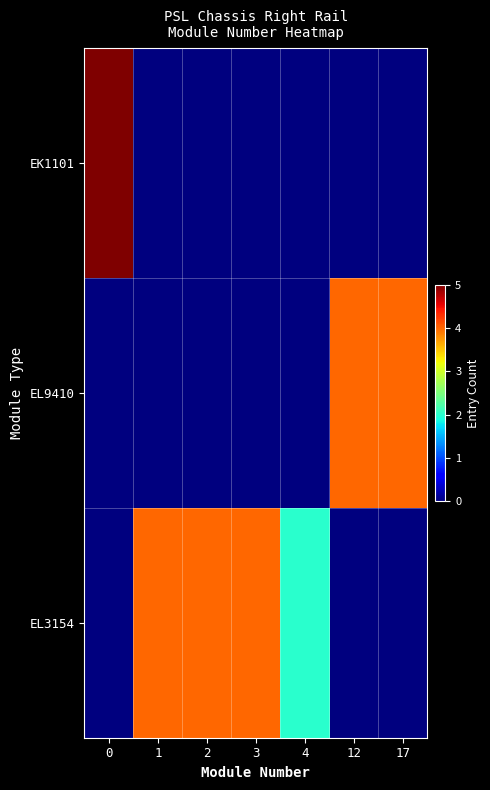

Reading left to right, list all the values displayed in this chart.

EK1101: 0=5	1=0	2=0	3=0	4=0	12=0	17=0
EL9410: 0=0	1=0	2=0	3=0	4=0	12=4	17=4
EL3154: 0=0	1=4	2=4	3=4	4=2	12=0	17=0